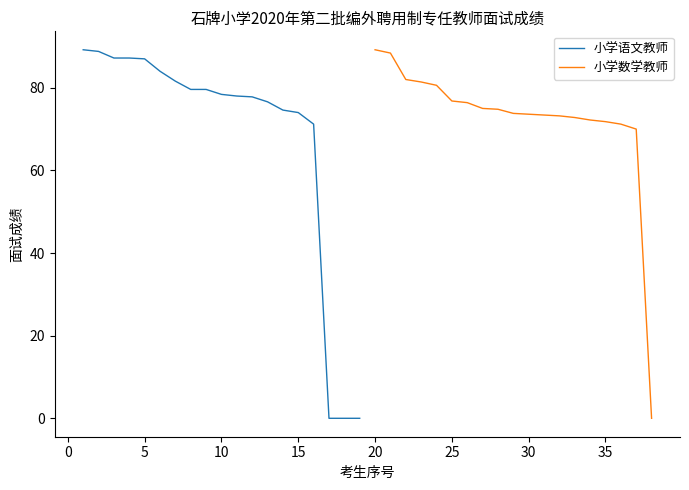

True or false: 小学语文教师 has a value of 113.3 at 5.

False